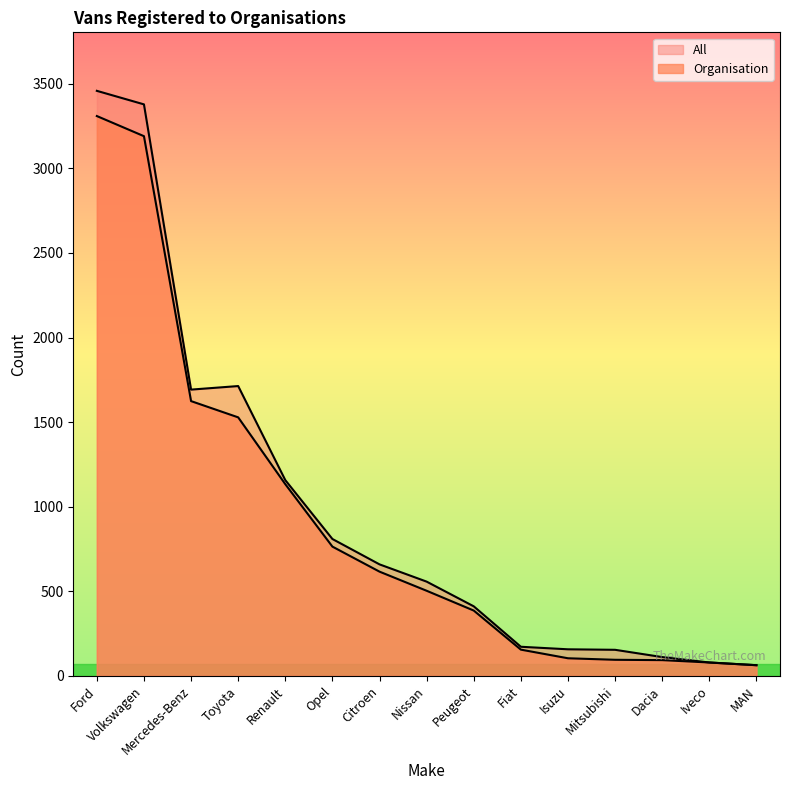

How many data points in All are less than 557?

7